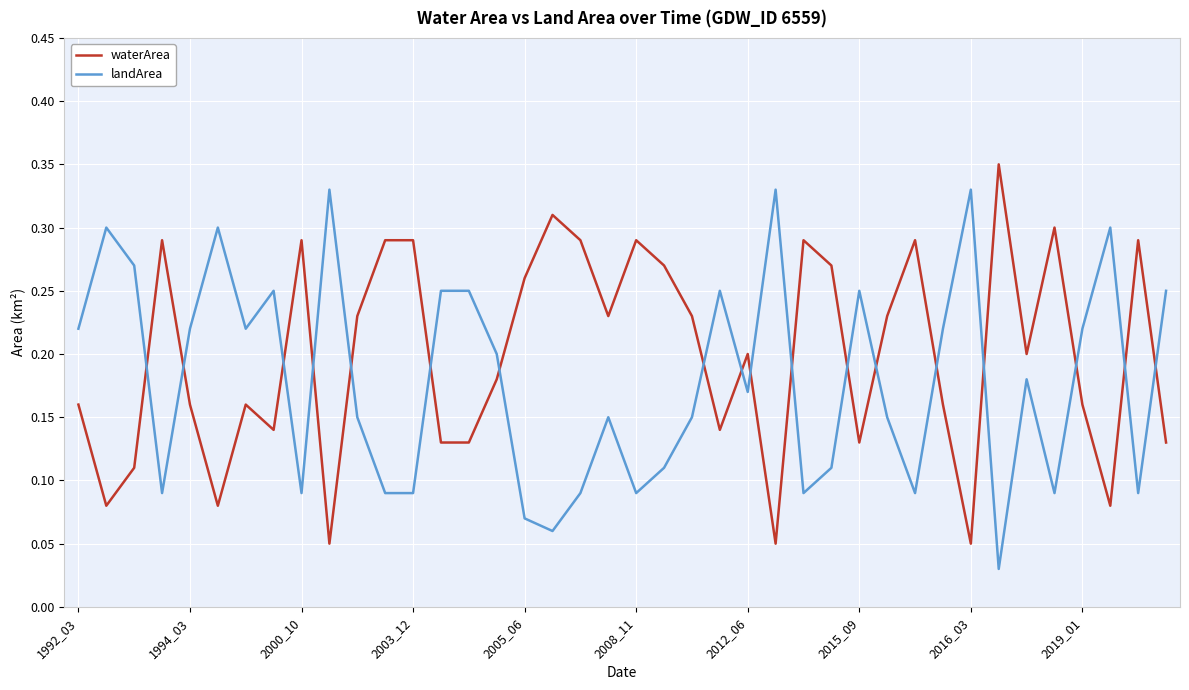

At how many categories does at least one series exceed 0?

40